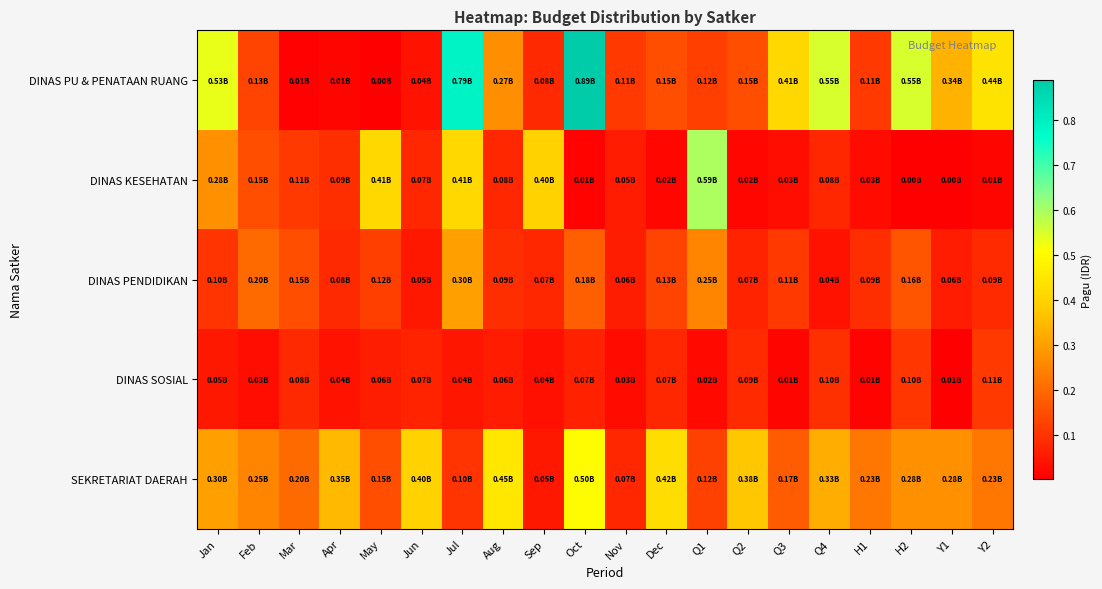

Reading right to left, what are all the values shown in this chart?

DINAS PU & PENATAAN RUANG: Y2=0.4	Y1=0.3	H2=0.6	H1=0.1	Q4=0.6	Q3=0.4	Q2=0.1	Q1=0.1	Dec=0.1	Nov=0.1	Oct=0.9	Sep=0.1	Aug=0.3	Jul=0.8	Jun=0.0	May=0.0	Apr=0.0	Mar=0.0	Feb=0.1	Jan=0.5
DINAS KESEHATAN: Y2=0.0	Y1=0.0	H2=0.0	H1=0.0	Q4=0.1	Q3=0.0	Q2=0.0	Q1=0.6	Dec=0.0	Nov=0.1	Oct=0.0	Sep=0.4	Aug=0.1	Jul=0.4	Jun=0.1	May=0.4	Apr=0.1	Mar=0.1	Feb=0.1	Jan=0.3
DINAS PENDIDIKAN: Y2=0.1	Y1=0.1	H2=0.2	H1=0.1	Q4=0.0	Q3=0.1	Q2=0.1	Q1=0.2	Dec=0.1	Nov=0.1	Oct=0.2	Sep=0.1	Aug=0.1	Jul=0.3	Jun=0.1	May=0.1	Apr=0.1	Mar=0.1	Feb=0.2	Jan=0.1
DINAS SOSIAL: Y2=0.1	Y1=0.0	H2=0.1	H1=0.0	Q4=0.1	Q3=0.0	Q2=0.1	Q1=0.0	Dec=0.1	Nov=0.0	Oct=0.1	Sep=0.0	Aug=0.1	Jul=0.0	Jun=0.1	May=0.1	Apr=0.0	Mar=0.1	Feb=0.0	Jan=0.1
SEKRETARIAT DAERAH: Y2=0.2	Y1=0.3	H2=0.3	H1=0.2	Q4=0.3	Q3=0.2	Q2=0.4	Q1=0.1	Dec=0.4	Nov=0.1	Oct=0.5	Sep=0.1	Aug=0.5	Jul=0.1	Jun=0.4	May=0.1	Apr=0.3	Mar=0.2	Feb=0.2	Jan=0.3